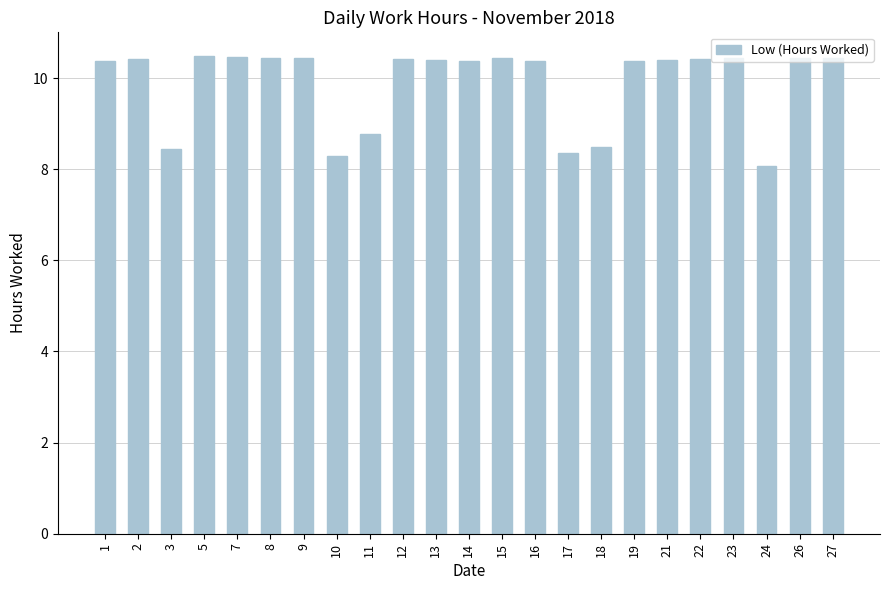

How many values exceed 10?

17